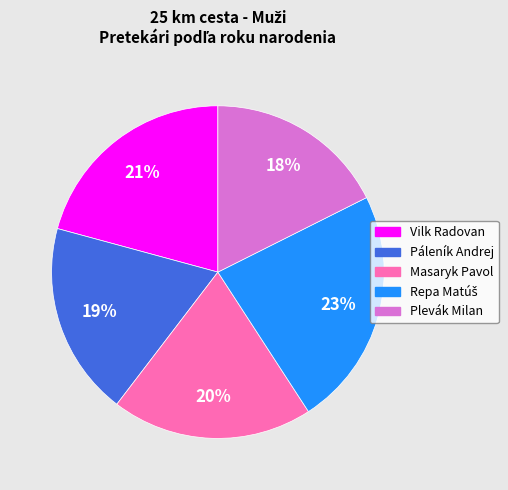

Which slice is the smallest?

Plevák Milan